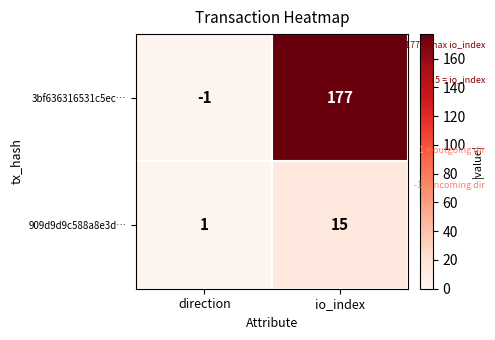

Read the 3bf636316531c5ec… value at io_index.

177